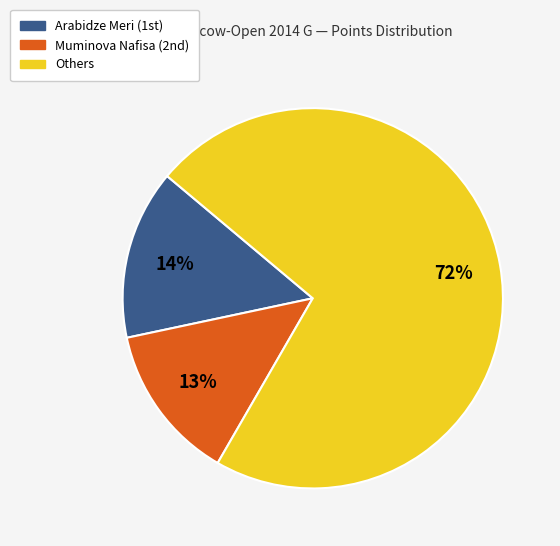

Is there a majority slice in this chart?

Yes